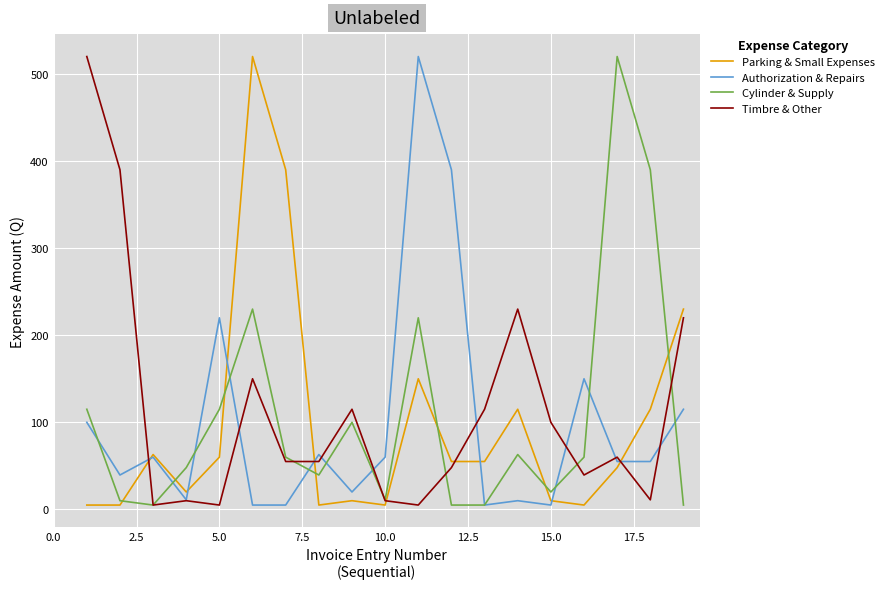

What is the maximum value shown in the chart?

520.0